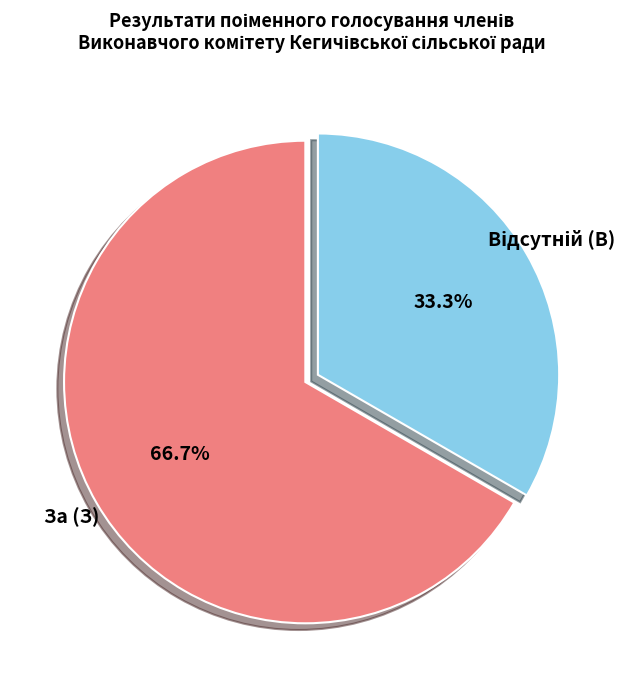

Is there a majority slice in this chart?

Yes